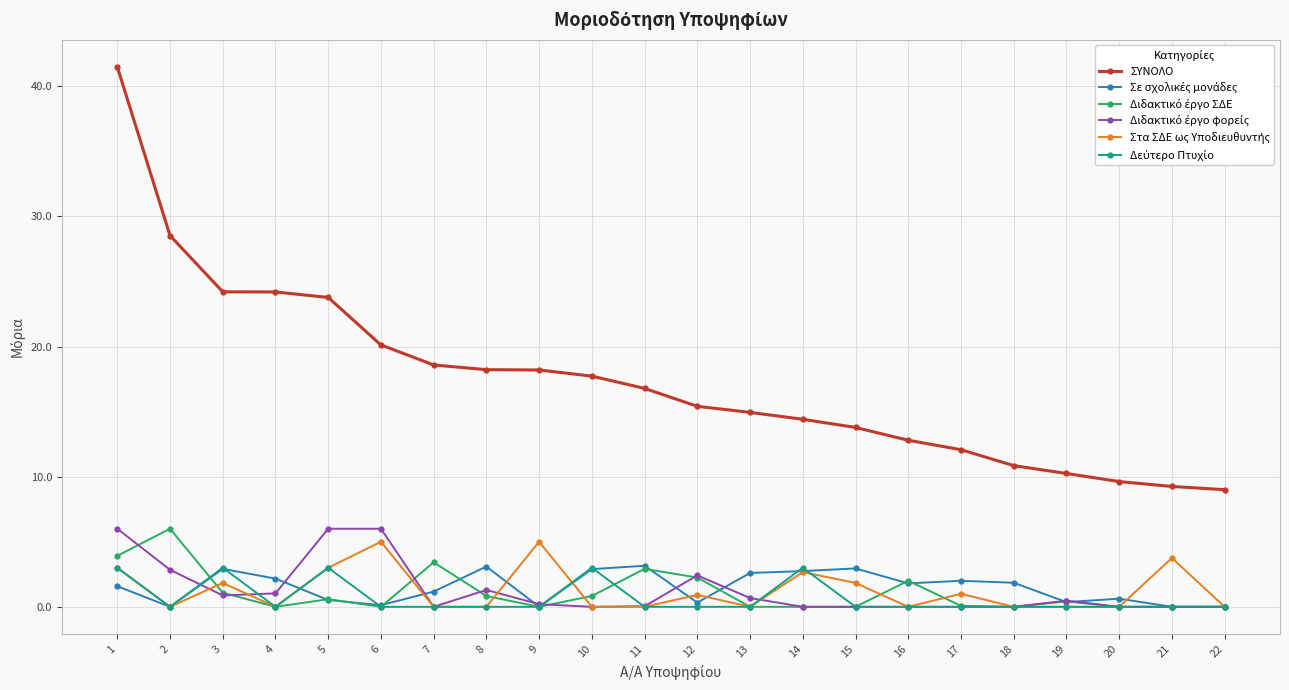

What is the difference between the highest and lowest values at 22?

9.0